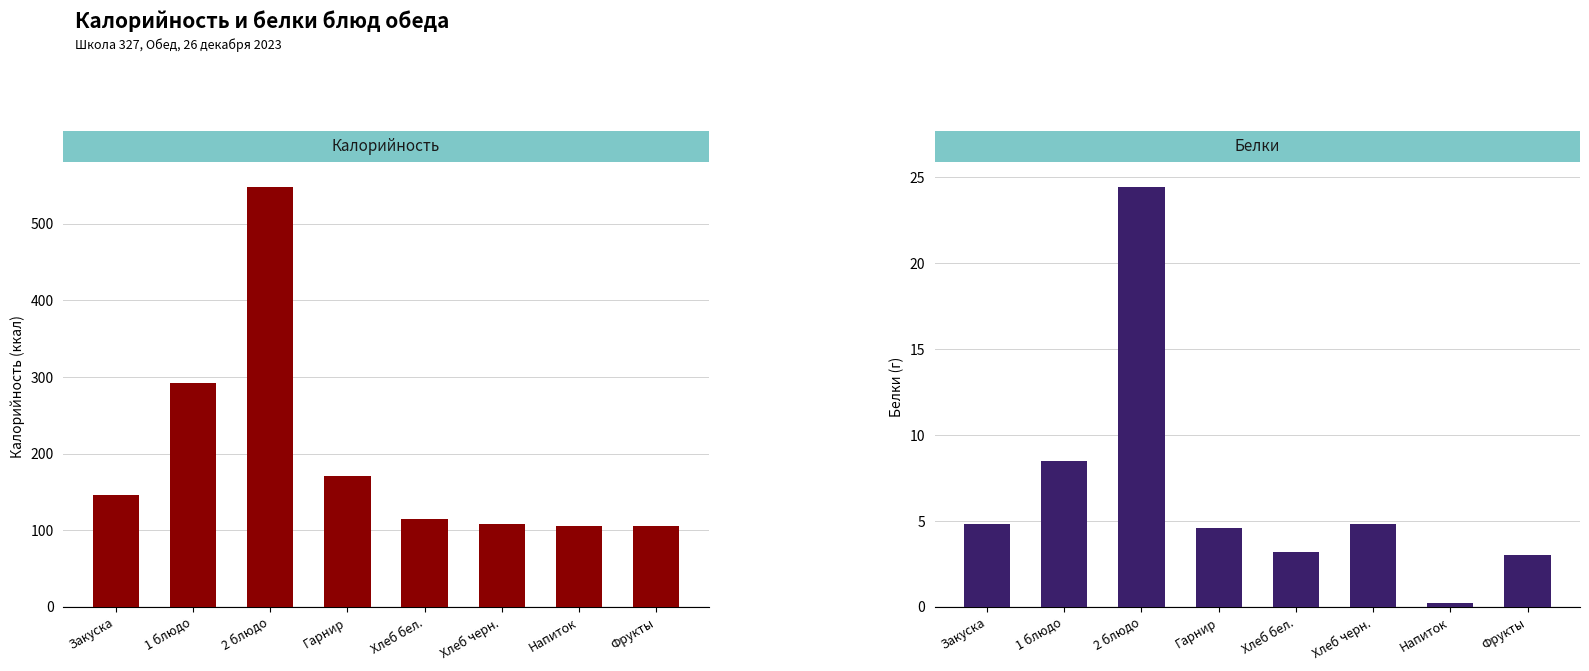

What is the label of the 5th bar from the left?

Хлеб бел.